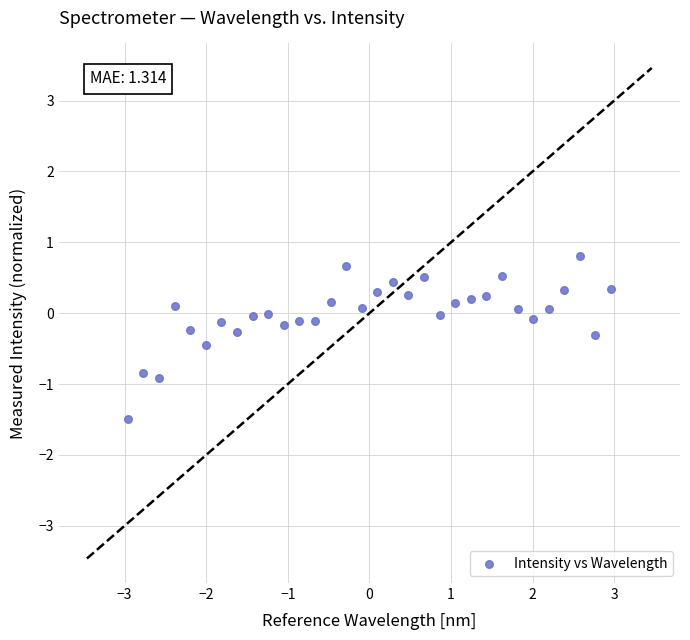

What is the range of X values (max minus min)?

5.9